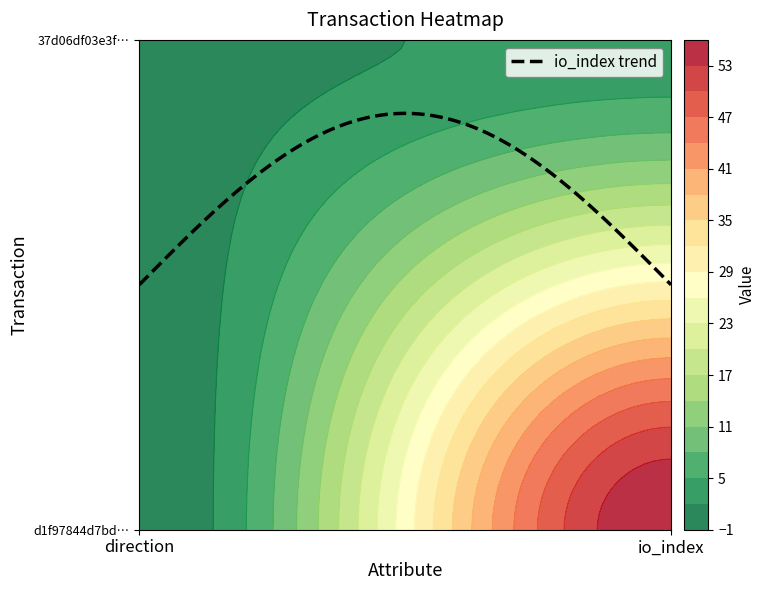

Which series changed the most between -1 and 1?

d1f97844d7bd4cd4368b8b64076ad81c4fba3ec